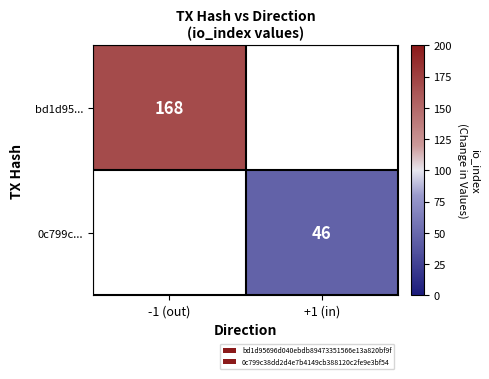

The 0c799c... series shows 46 at +1 (in). True or false?

True